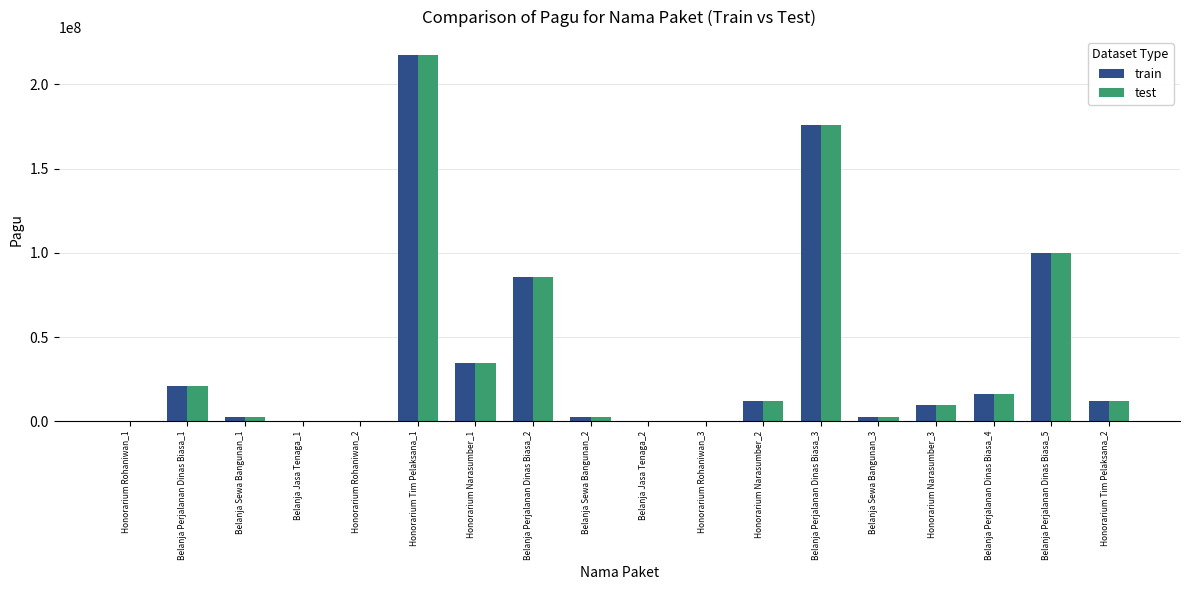

At which label is test closest to 108800000?

Belanja Perjalanan Dinas Biasa_5